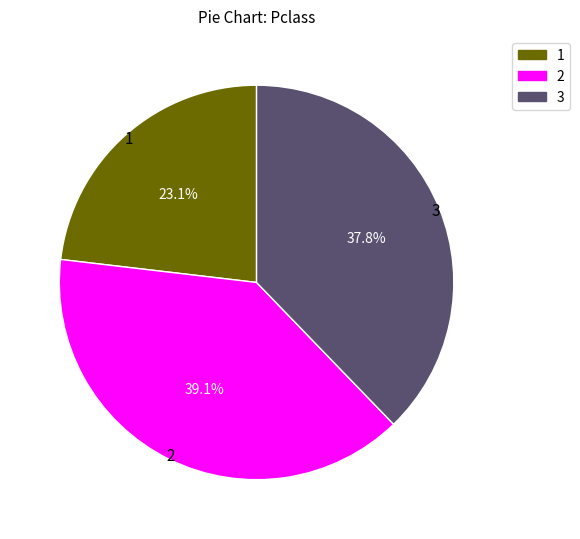

To the nearest percent, what is the average slice percentage?

33%